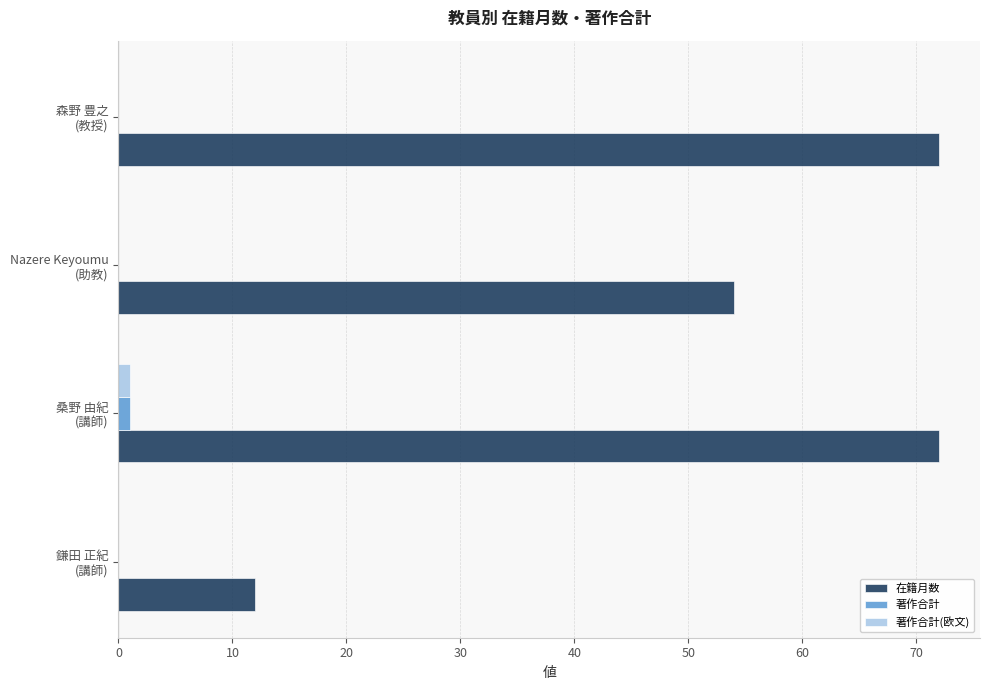

Which series has the largest total across all categories?

在籍月数